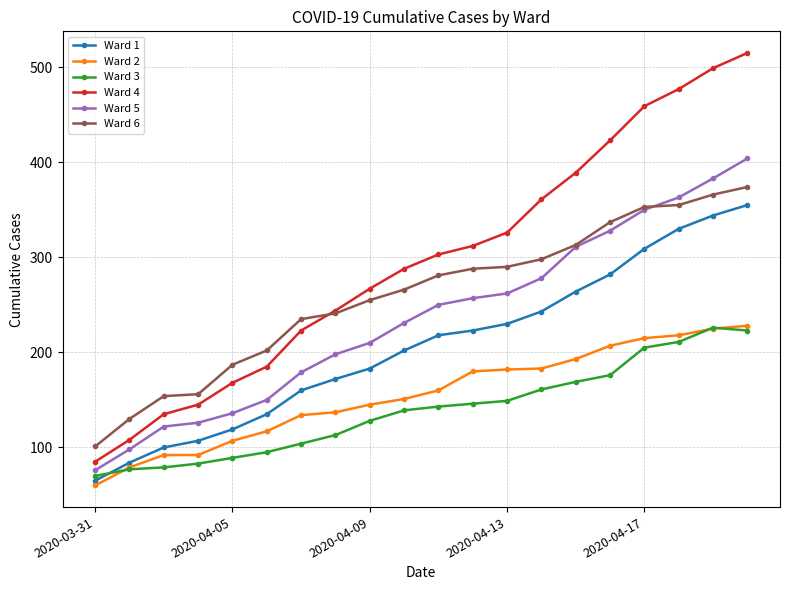

Which series has the widest spread of values?

Ward 4